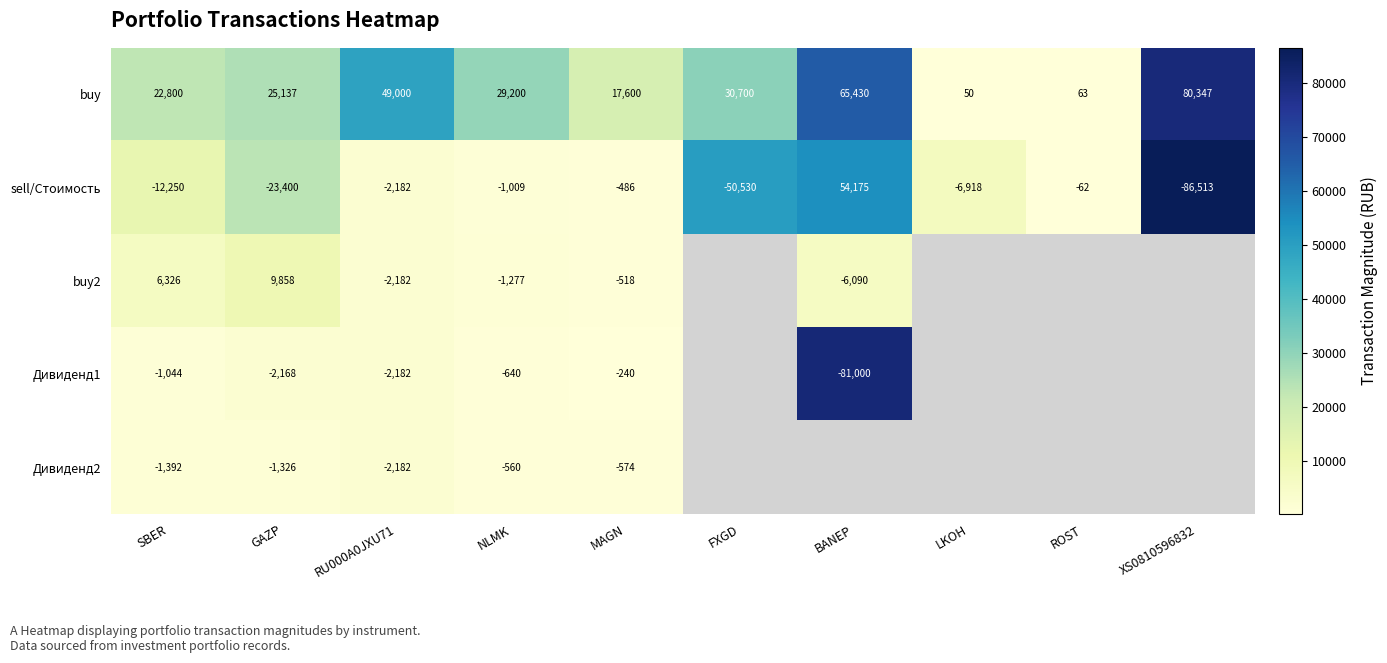

How many values in sell/Стоимость are below zero?

9